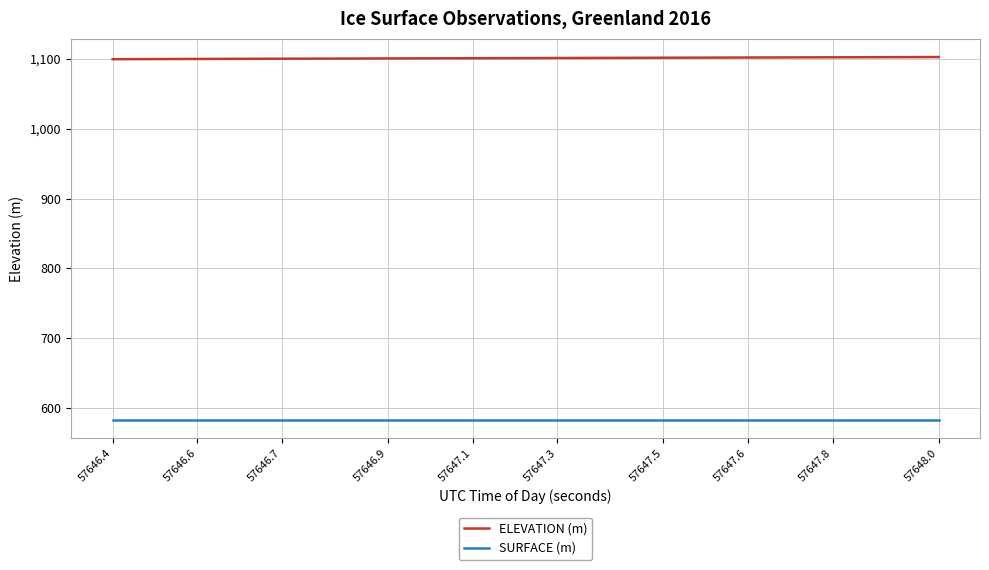

What is the minimum value for ELEVATION (m)?

1099.9